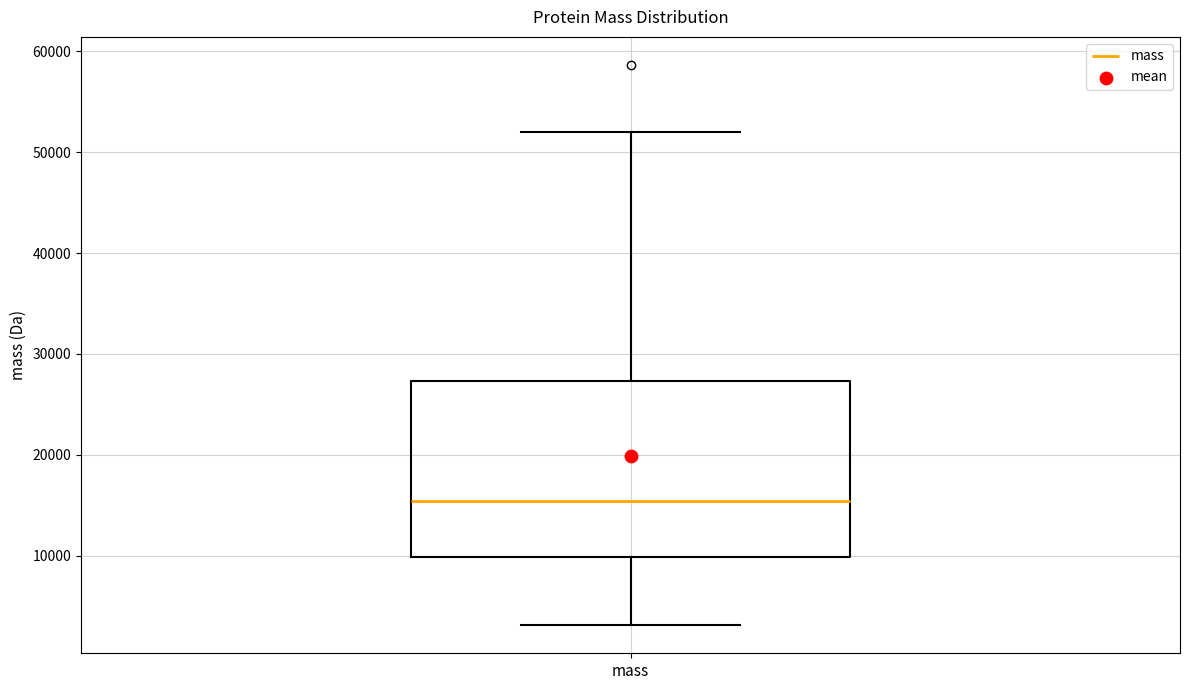

Transcribe this box plot: give where the median line is, the range the box spans, and where the two whiskers end, as read against the y-axis. The values are not printed on the chart, so give them approximately, as read against the axis.

median 15000, box 10000 to 27000, whiskers 3000 to 52000